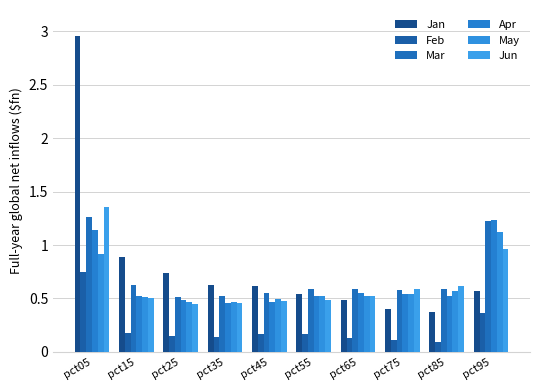

Is the value of Jun at pct15 greater than the value of Jan at pct95?

No